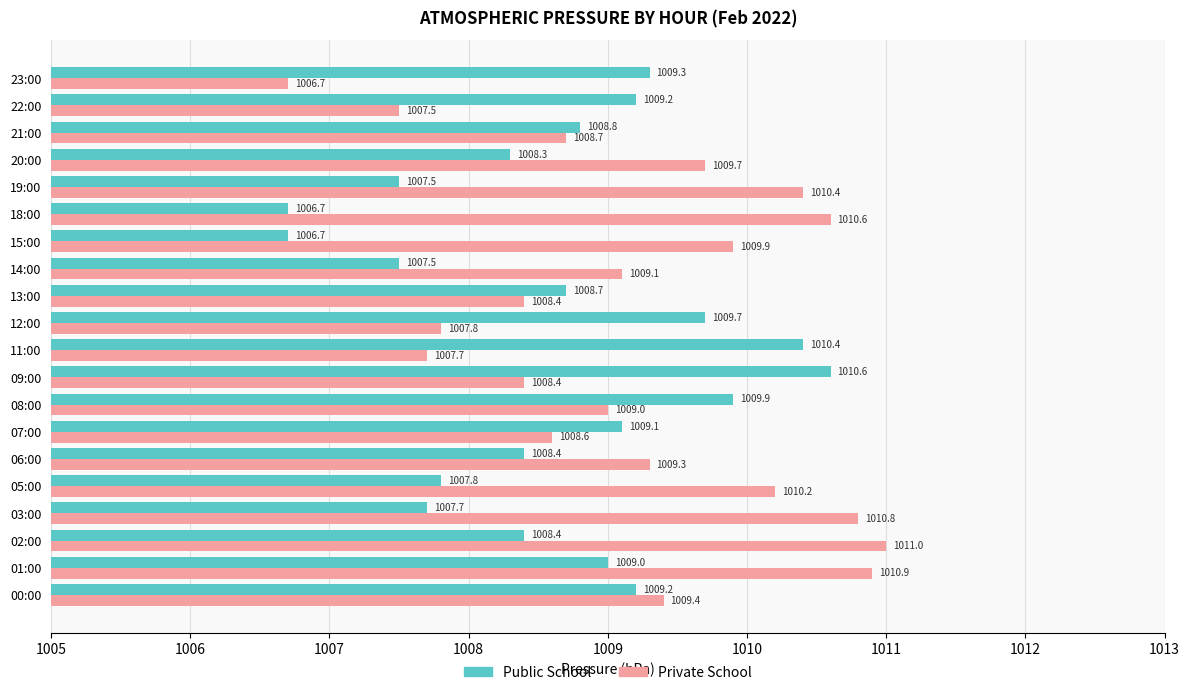

How many categories are shown in the chart?

20